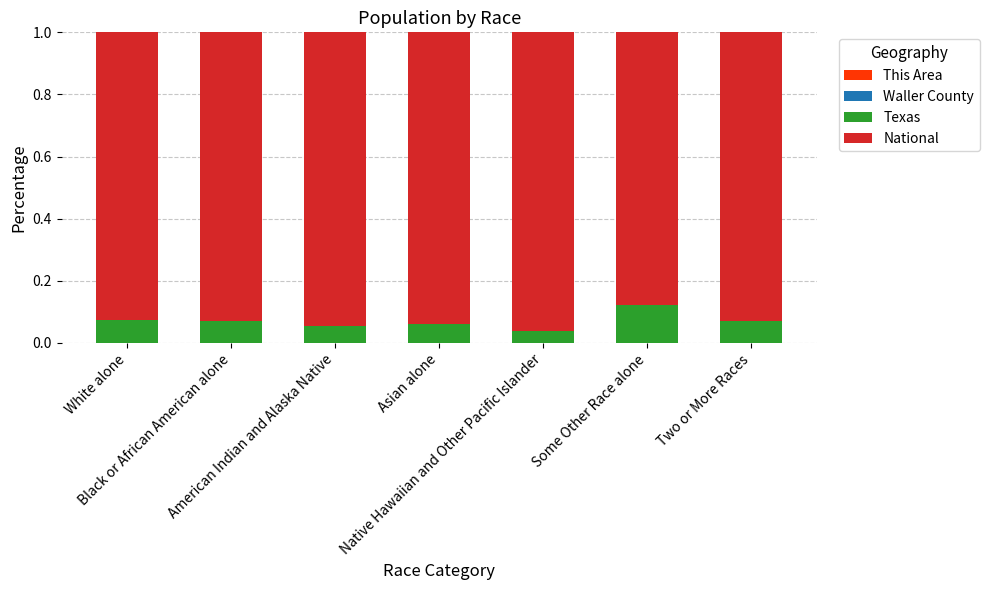

How many series are shown in this chart?

4